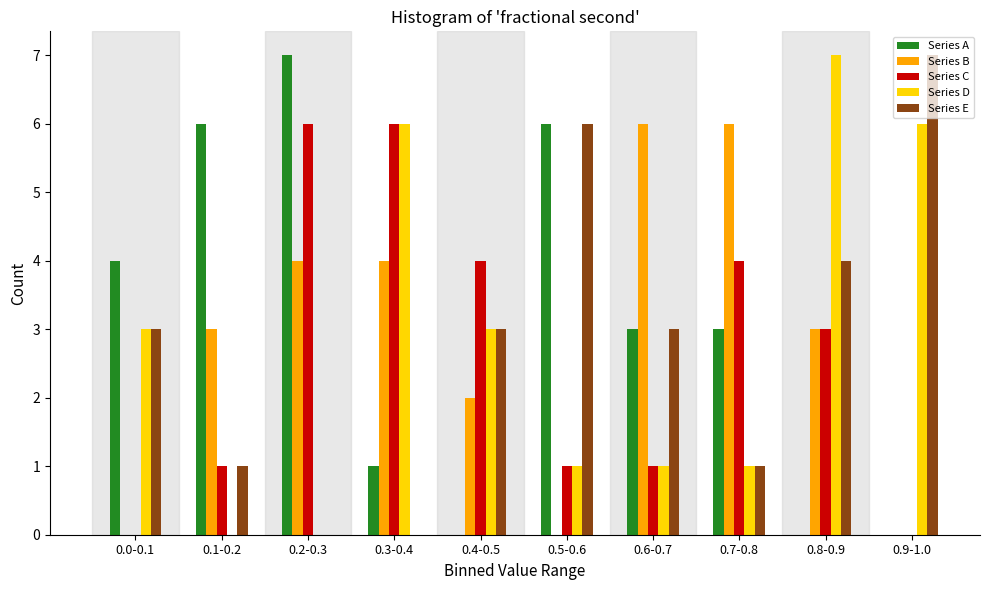

What is the sum of the Series E values at 0.4-0.5 and 0.1-0.2?

4